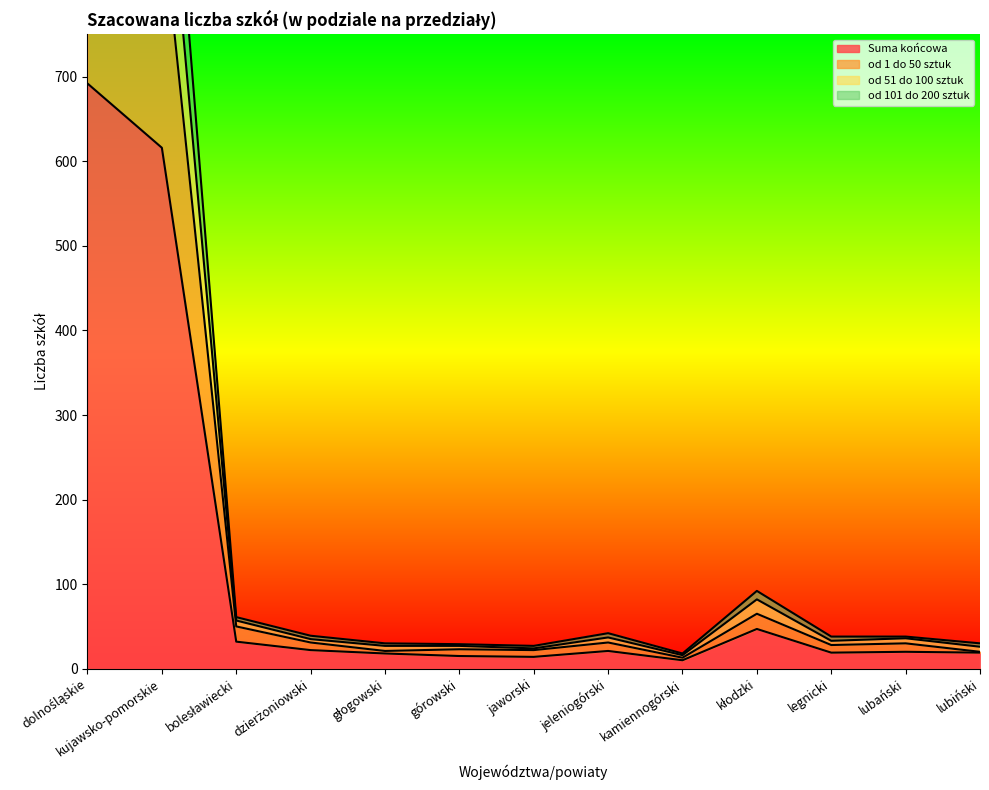

Does the chart have visible grid lines?

No